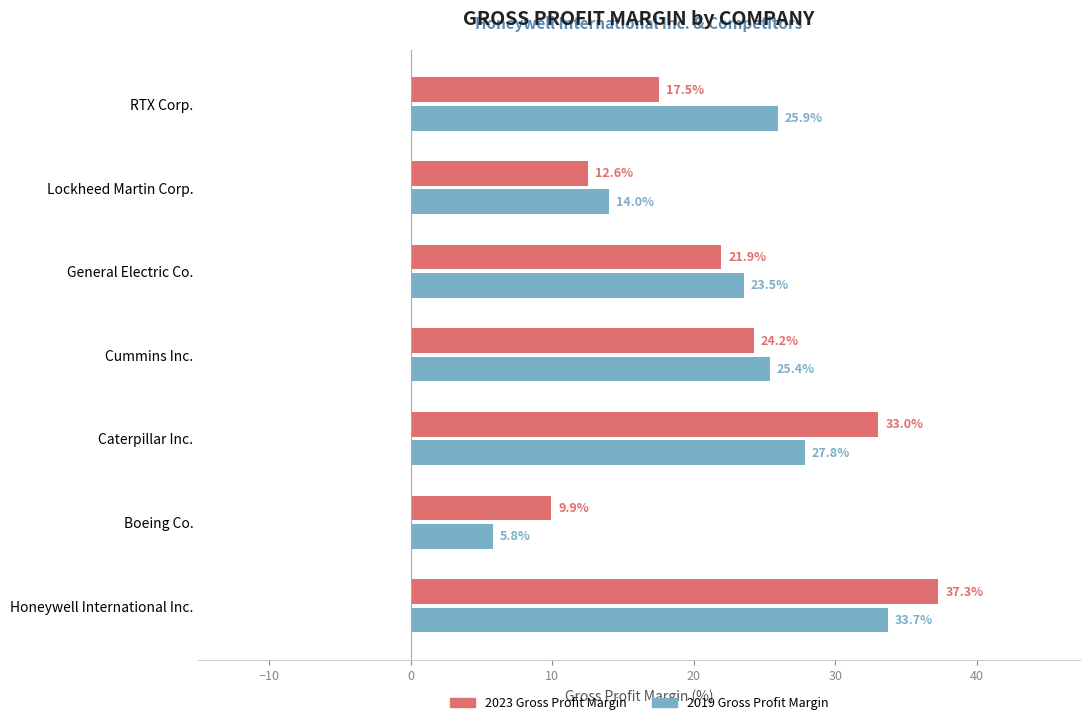

Is it true that 2023 Gross Profit Margin equals 6.3 at RTX Corp.?

False